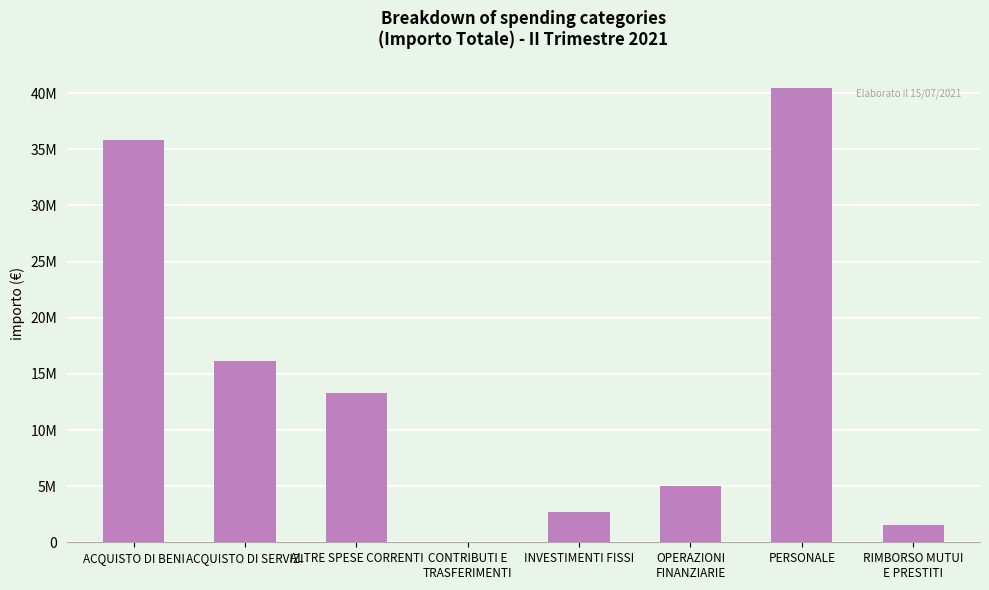

Are the bars horizontal?

No